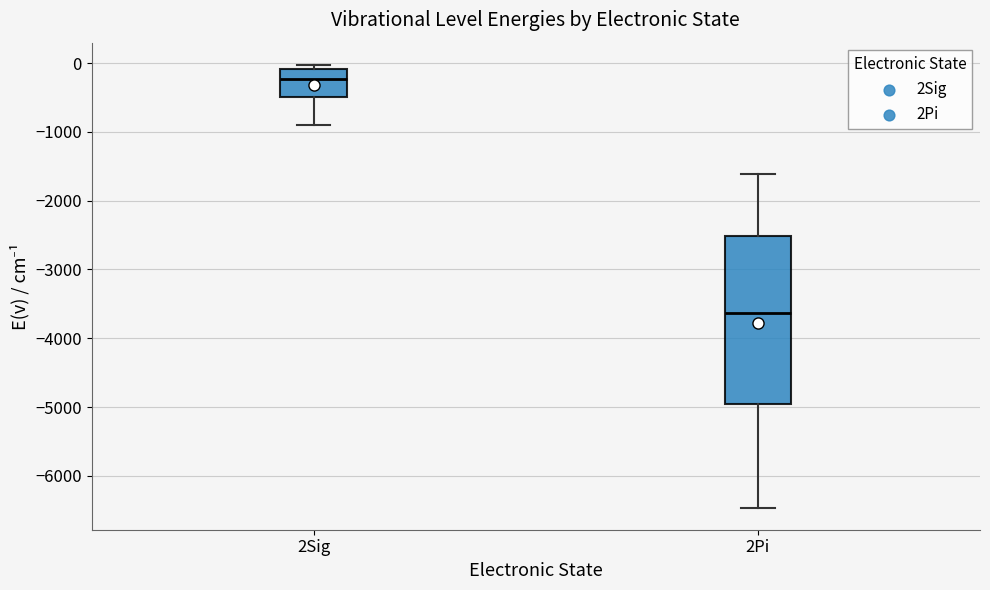

Which box is the tallest, from its lower edge to its upper edge?

2Pi